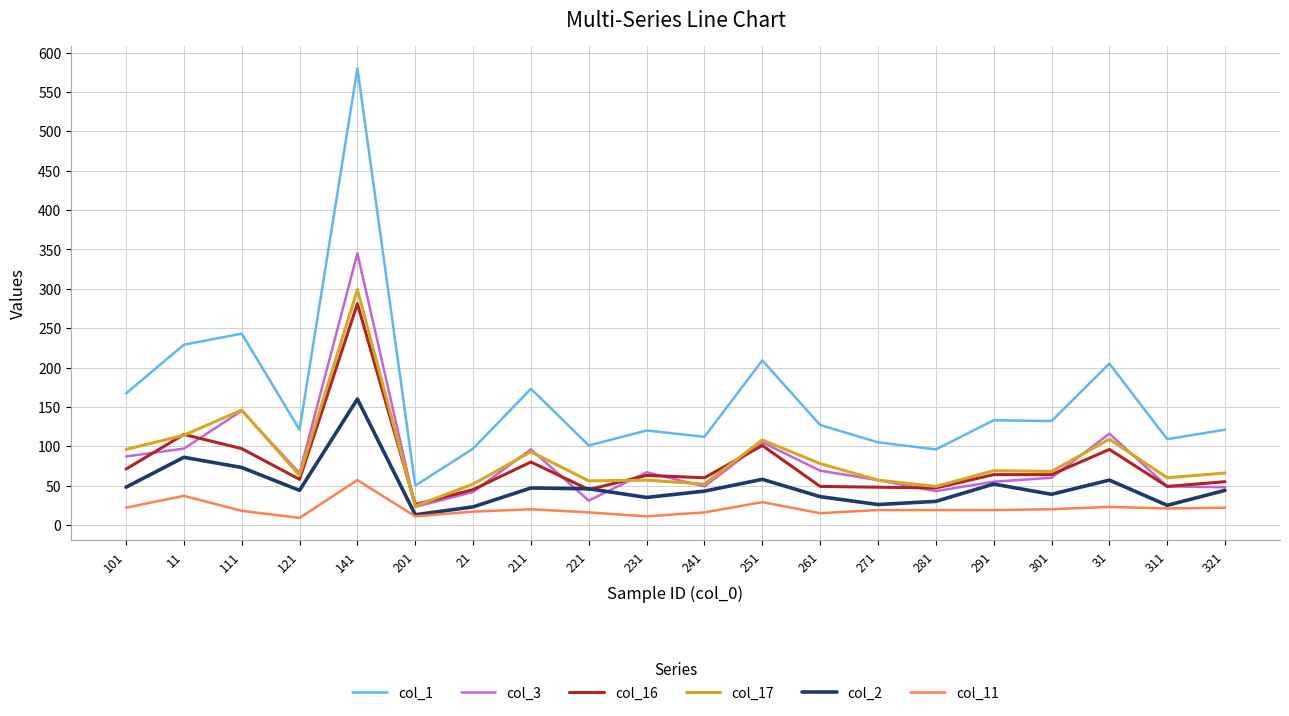

What is the difference between the col_3 values at 111 and 221?

114